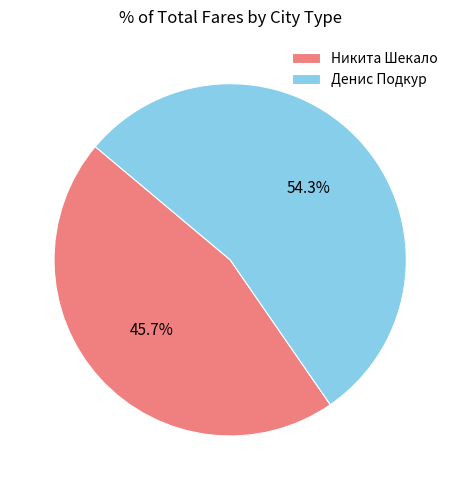

To the nearest percent, what is the combined percentage of Никита Шекало and Денис Подкур?

100%